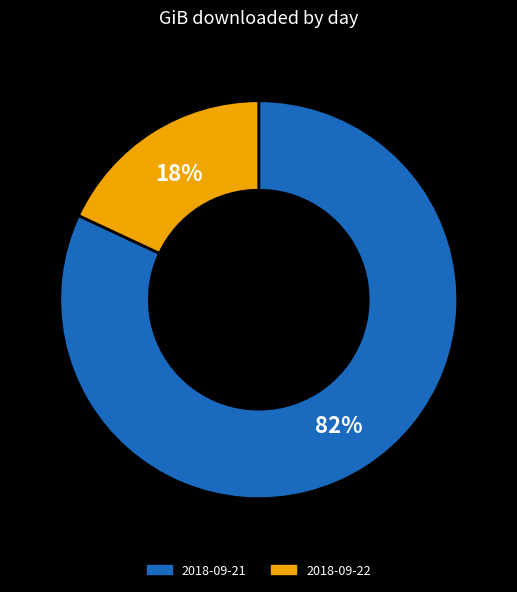

What is the ratio of the value at 2018-09-22 to the value at 2018-09-21?

0.2